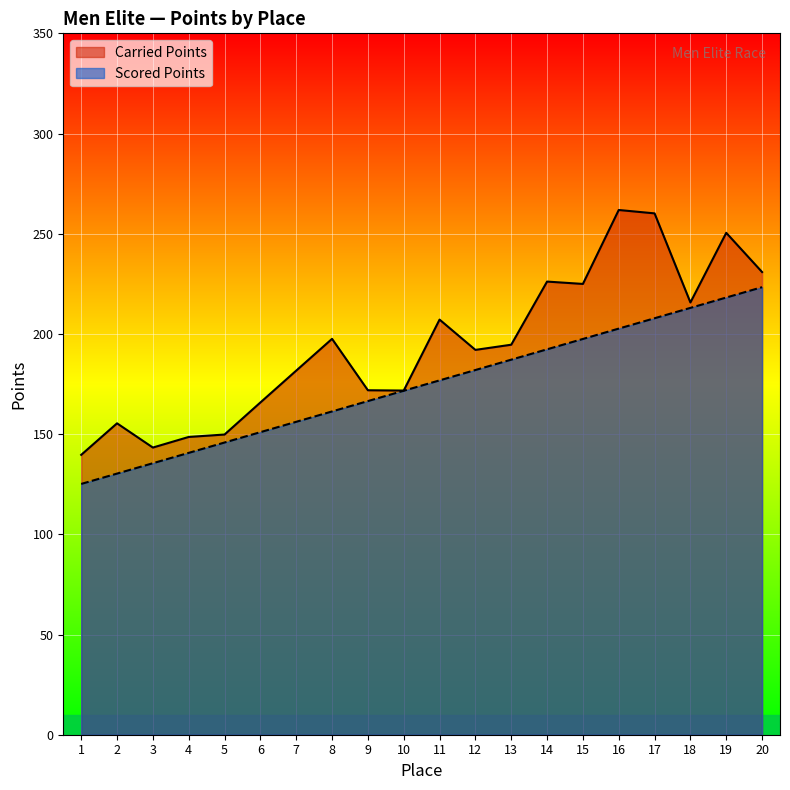

True or false: Scored Points and Carried Points intersect in this chart.

False